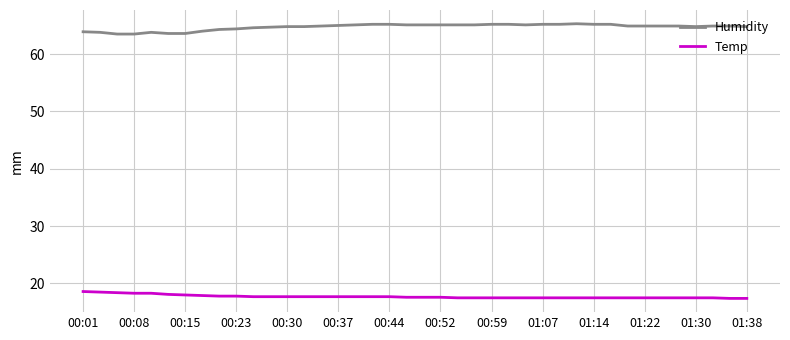

List the series in order of their peak value, lowest first.

Temp, Humidity